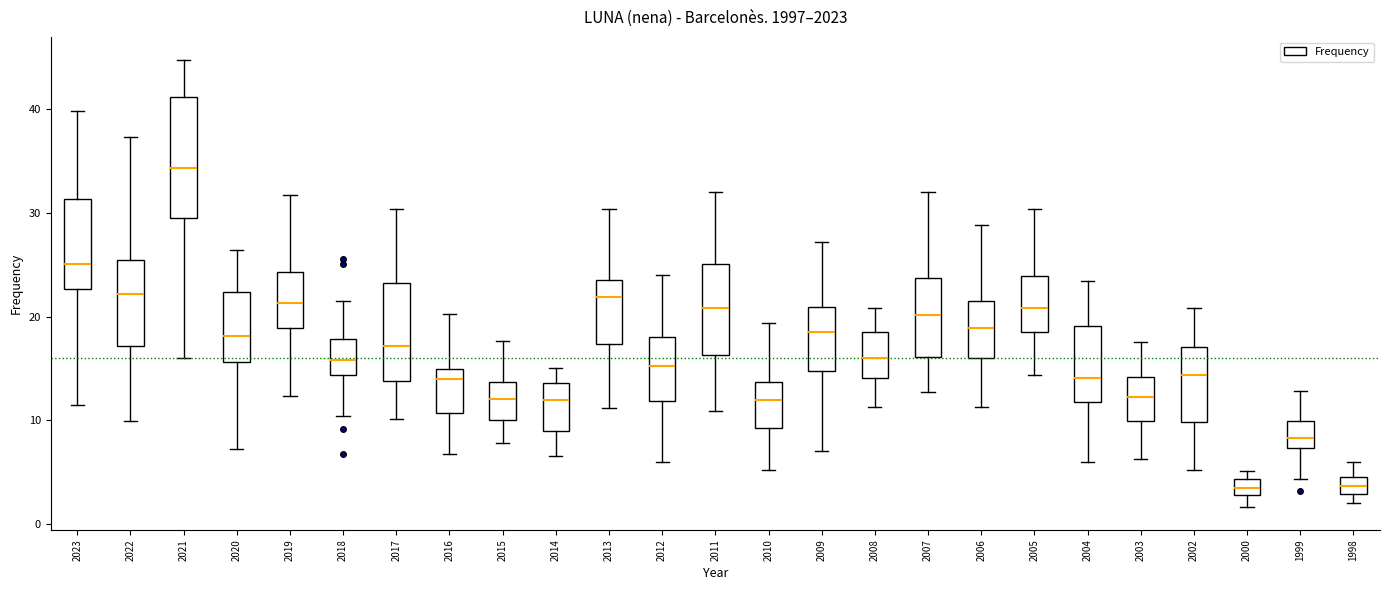

Comparing the boxes themselves (not the whiskers), which one is the tallest?

2021